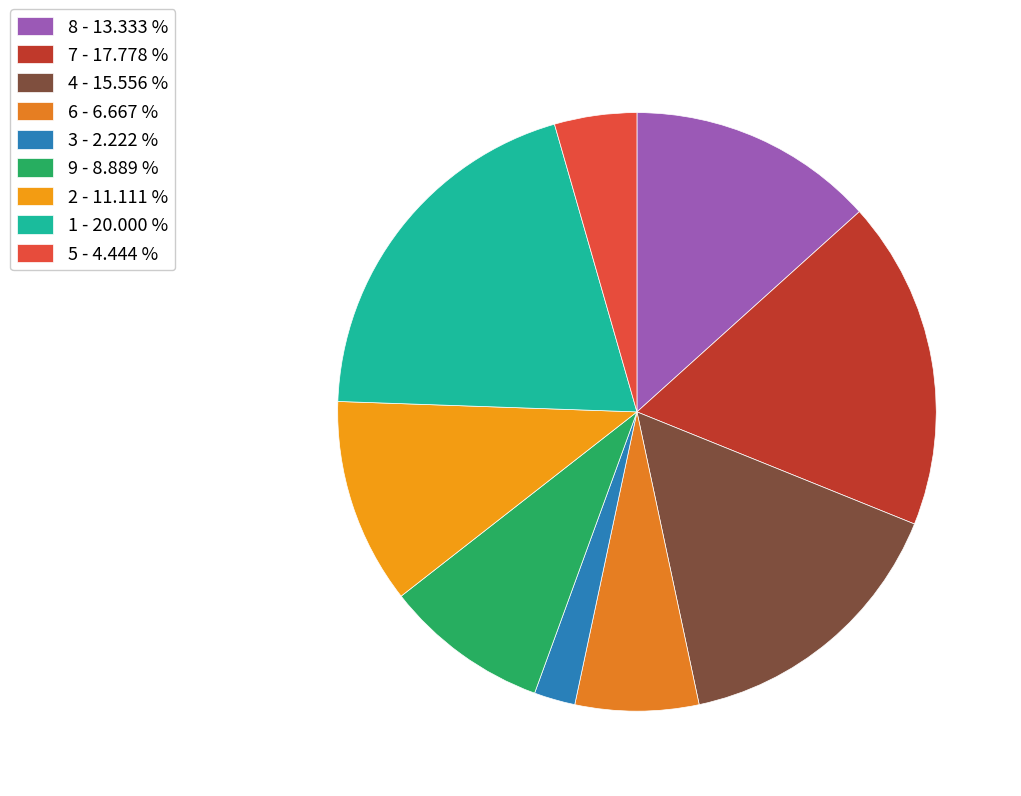

Which slice is the largest?

1